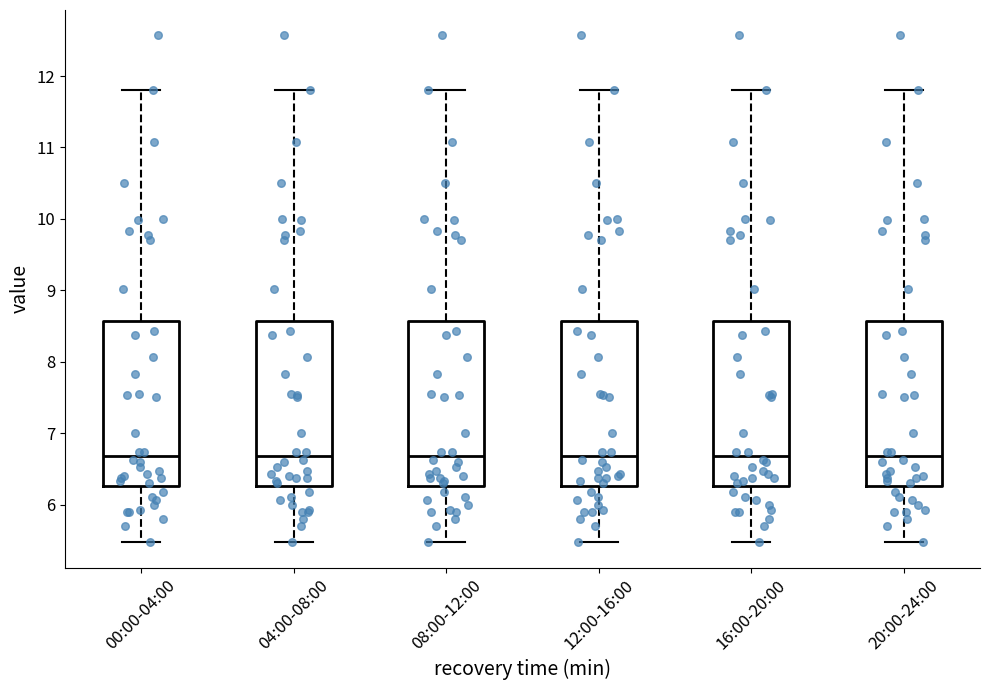

Reading left to right, read every box against the y-axis: the position of its median line, the range the box covers, and the ends of its whiskers. The values are not printed on the chart, so give them approximately, as read against the axis.

00:00-04:00: median 6.7, box 6.3 to 8.6, whiskers 5.5 to 11.8
04:00-08:00: median 6.7, box 6.3 to 8.6, whiskers 5.5 to 11.8
08:00-12:00: median 6.7, box 6.3 to 8.6, whiskers 5.5 to 11.8
12:00-16:00: median 6.7, box 6.3 to 8.6, whiskers 5.5 to 11.8
16:00-20:00: median 6.7, box 6.3 to 8.6, whiskers 5.5 to 11.8
20:00-24:00: median 6.7, box 6.3 to 8.6, whiskers 5.5 to 11.8